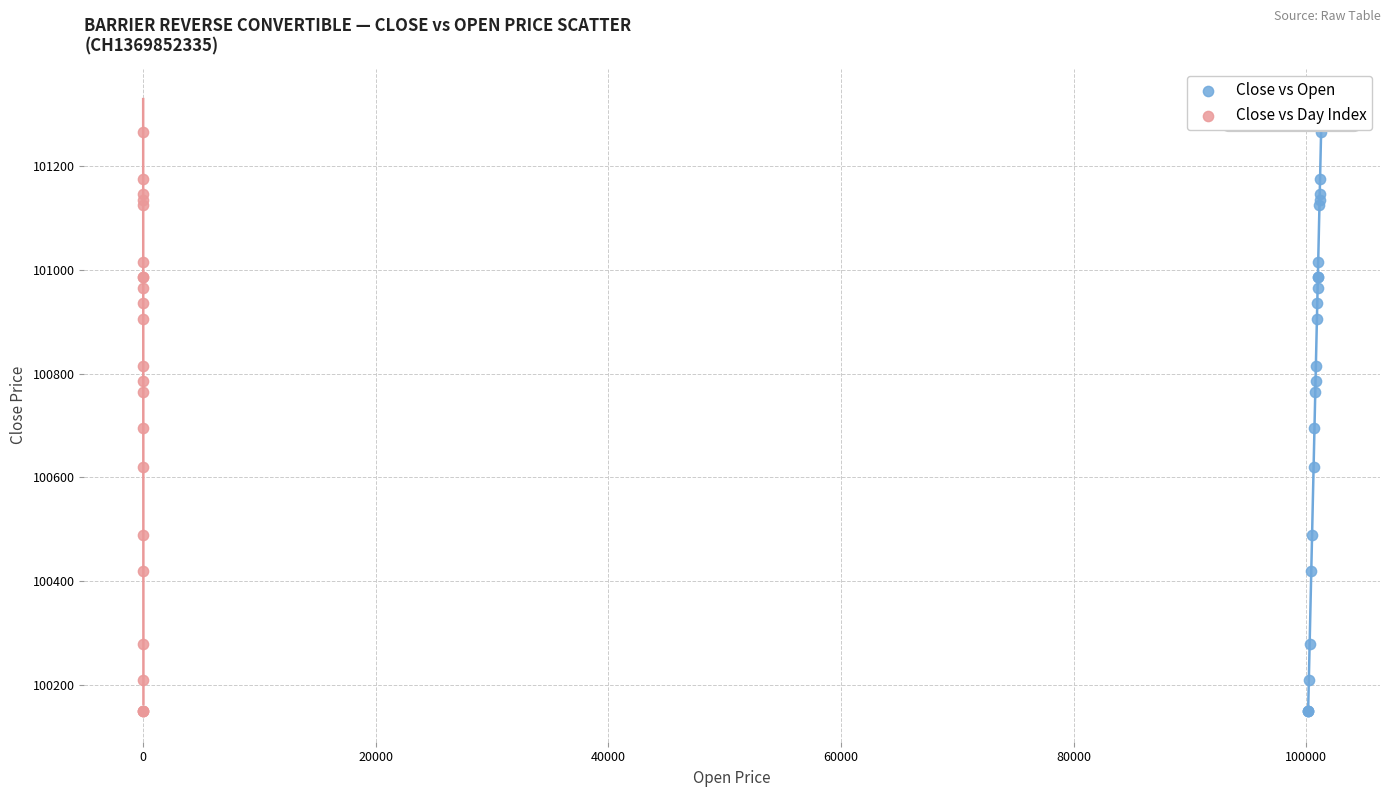

What are all the series names shown in the legend?

Close vs Open, Close vs Day Index